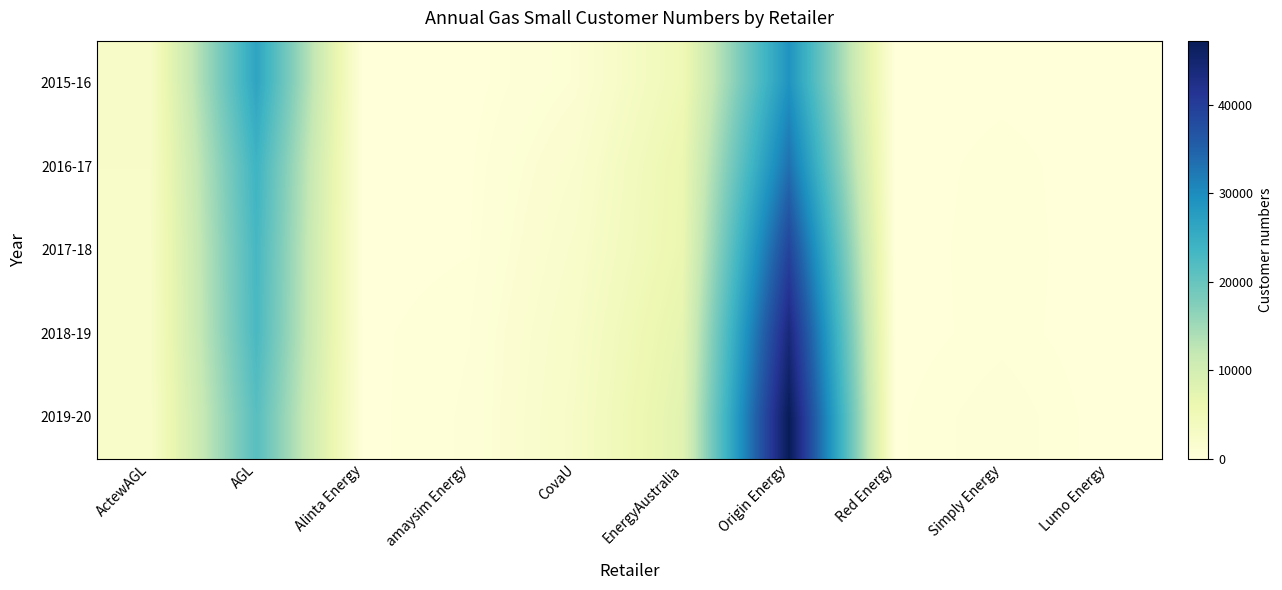

Reading left to right, transcribe all the data shown in this chart.

2015-16: ActewAGL=2659	AGL=26403	Alinta Energy=0	amaysim Energy=0	CovaU=968	EnergyAustralia=5115	Origin Energy=28984	Red Energy=4	Simply Energy=98	Lumo Energy=11
2016-17: ActewAGL=2590	AGL=23974	Alinta Energy=2	amaysim Energy=115	CovaU=1697	EnergyAustralia=6036	Origin Energy=33239	Red Energy=14	Simply Energy=293	Lumo Energy=7
2017-18: ActewAGL=2446	AGL=23099	Alinta Energy=41	amaysim Energy=166	CovaU=2165	EnergyAustralia=6175	Origin Energy=38950	Red Energy=30	Simply Energy=328	Lumo Energy=5
2018-19: ActewAGL=2366	AGL=22782	Alinta Energy=109	amaysim Energy=363	CovaU=2600	EnergyAustralia=7071	Origin Energy=43900	Red Energy=56	Simply Energy=288	Lumo Energy=23
2019-20: ActewAGL=2265	AGL=21408	Alinta Energy=103	amaysim Energy=413	CovaU=2837	EnergyAustralia=7711	Origin Energy=47241	Red Energy=136	Simply Energy=544	Lumo Energy=44